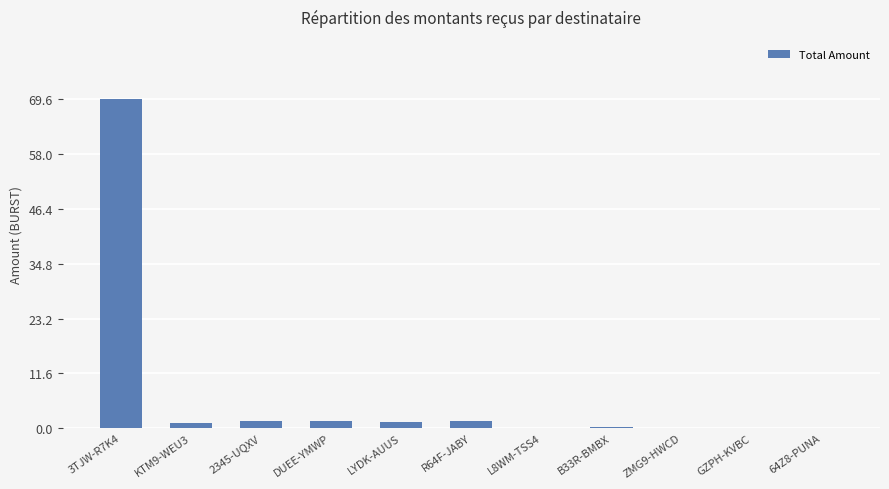

At which category does the chart reach its peak across all series?

3TJW-R7K4